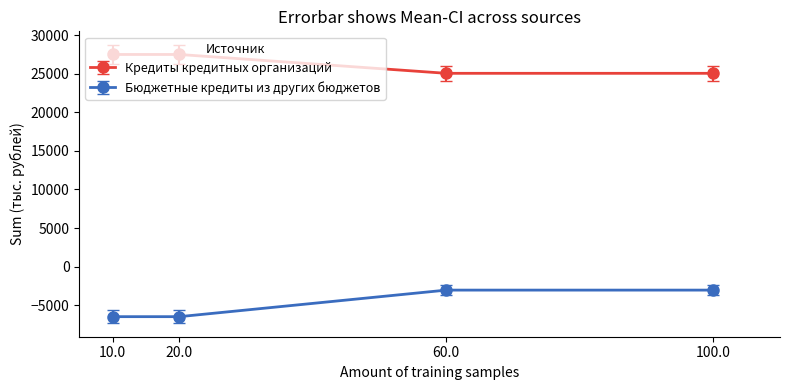

What is the difference between the highest and lowest values at 60.0?

28080